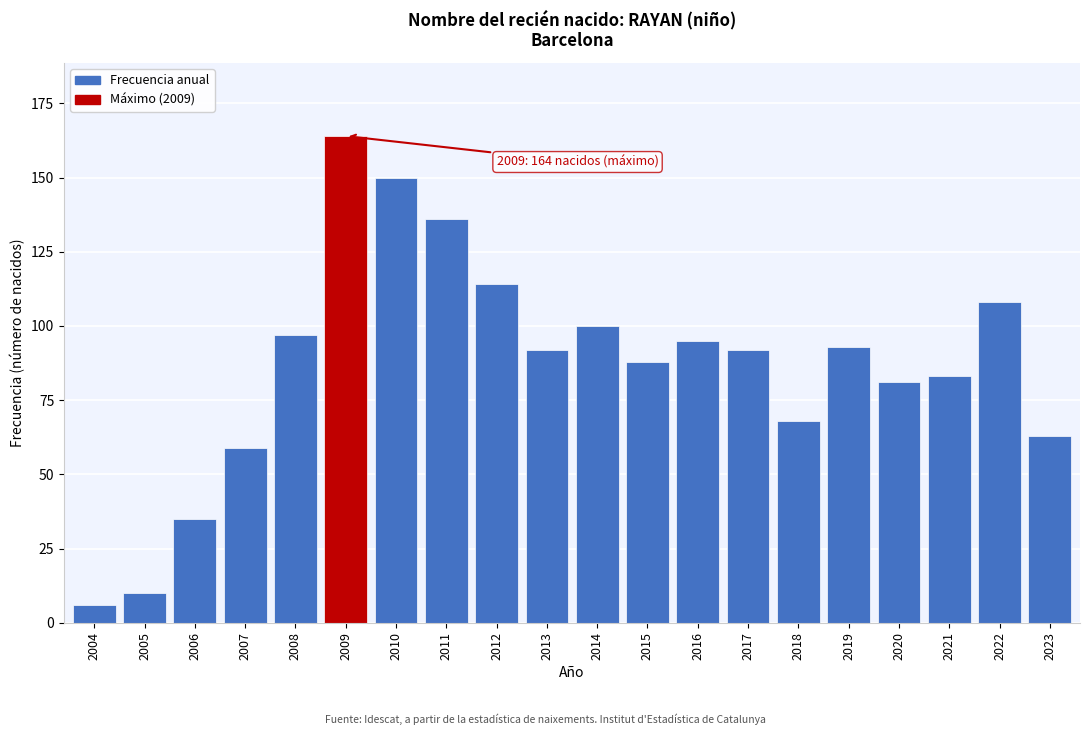

Reading left to right, list all the values displayed in this chart.

6	10	35	59	97	164	150	136	114	92	100	88	95	92	68	93	81	83	108	63